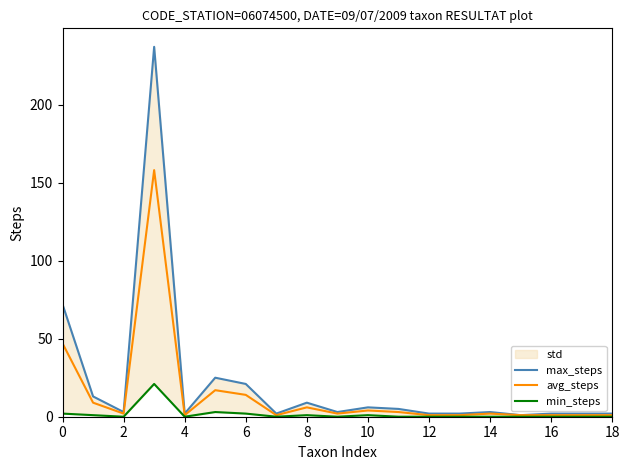

The value of avg_steps at 8 is 4. True or false?

False